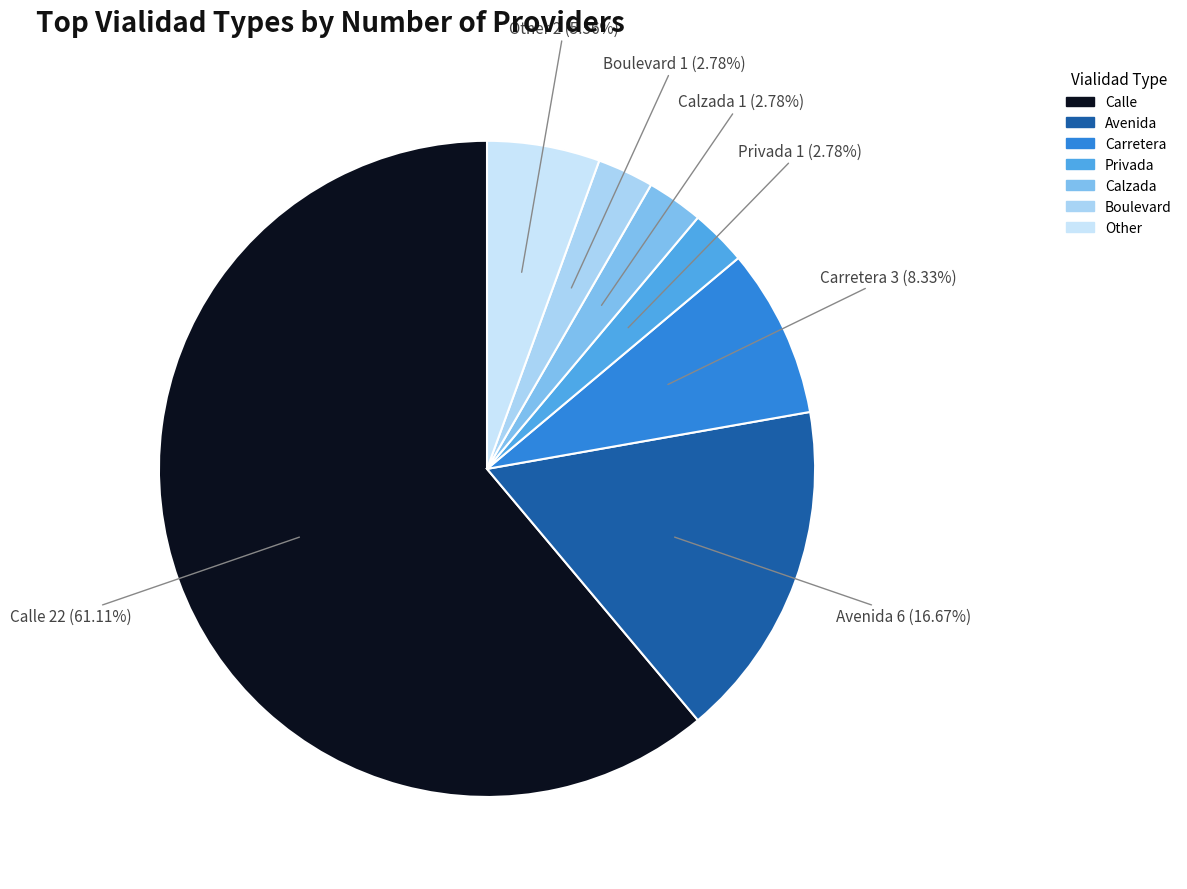

How many slices are in this pie chart?

7